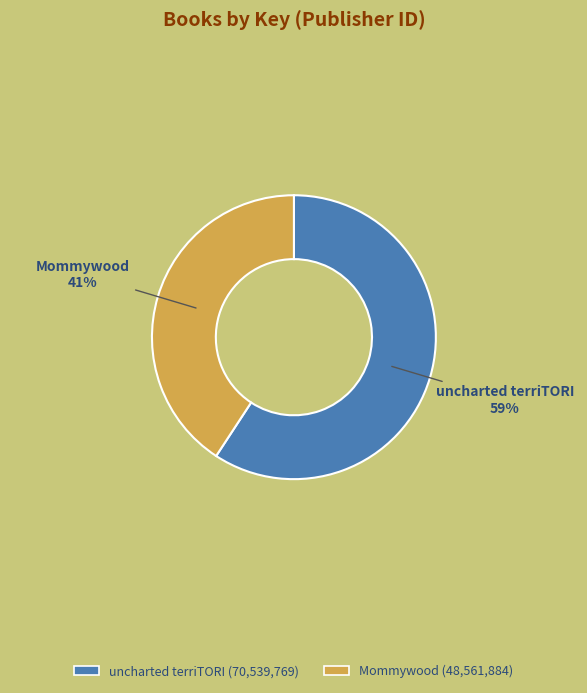

Rank the categories by value from lowest to highest.

Mommywood, uncharted terriTORI